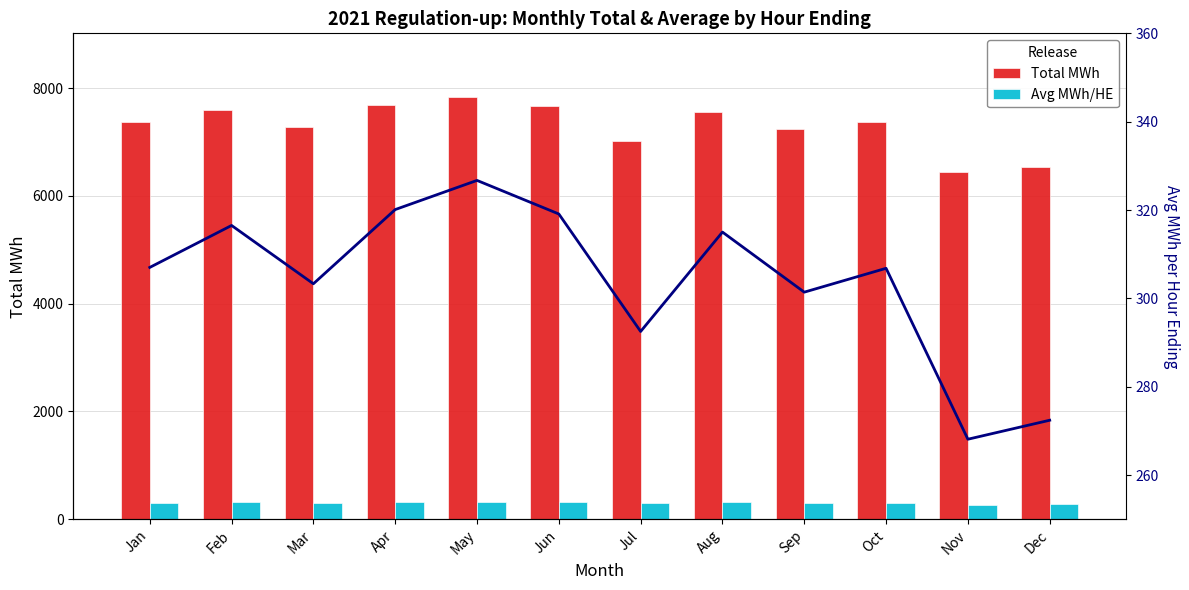

At which category is the sum across all series the highest?

May